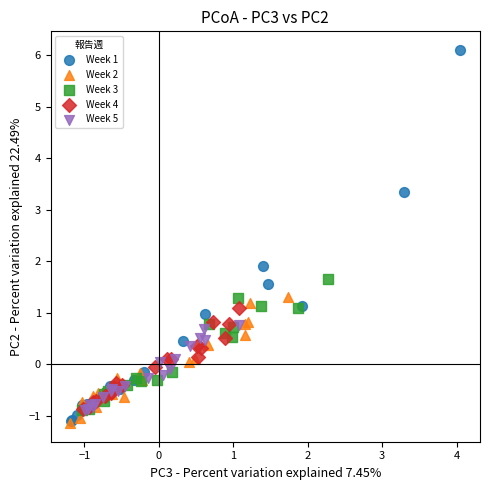

Which series has the widest spread of Y values?

Week 1